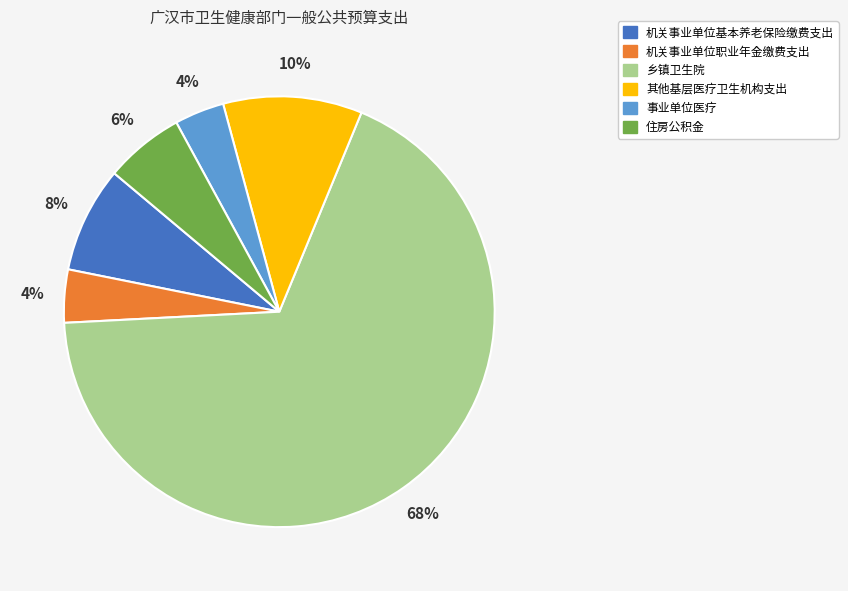

Which slice is the largest?

乡镇卫生院